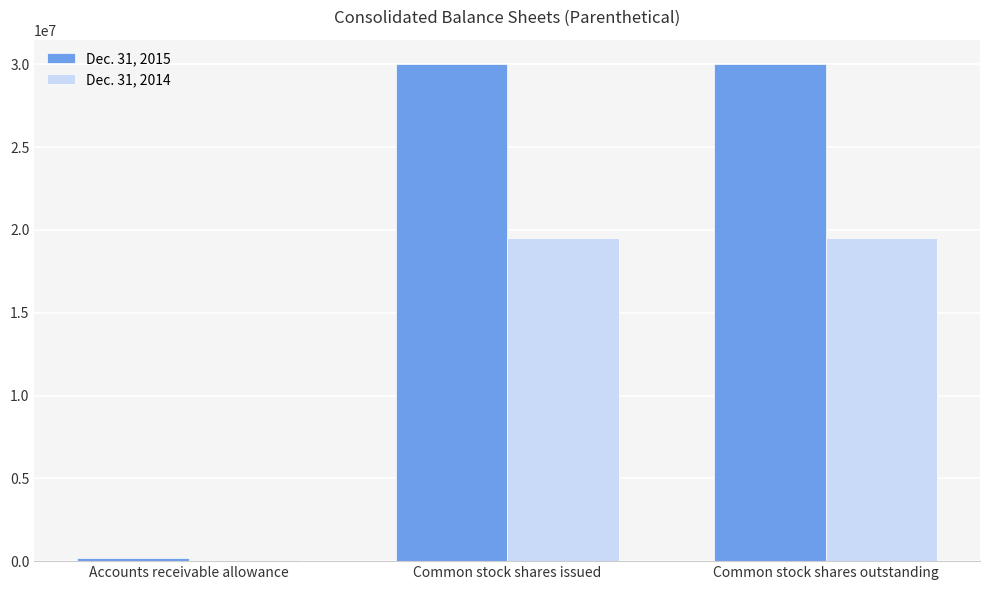

True or false: Dec. 31, 2015 has a value of 29984591 at Common stock shares outstanding.

True